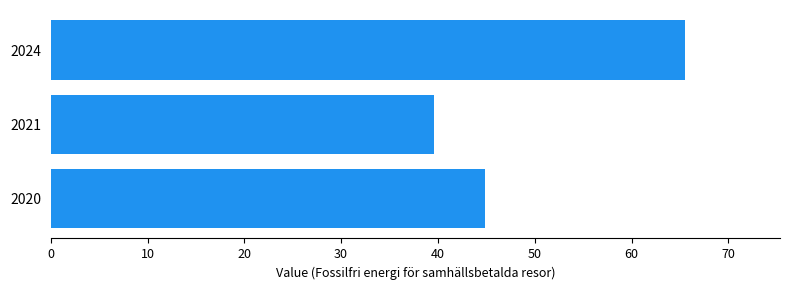

List the labels in order of value, largest first.

2024, 2020, 2021